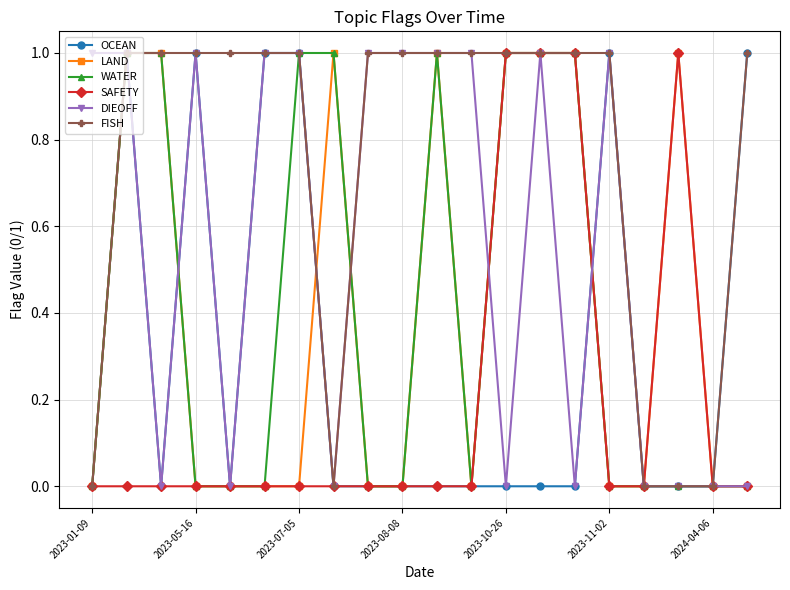

What are all the series names shown in the legend?

OCEAN, LAND, WATER, SAFETY, DIEOFF, FISH